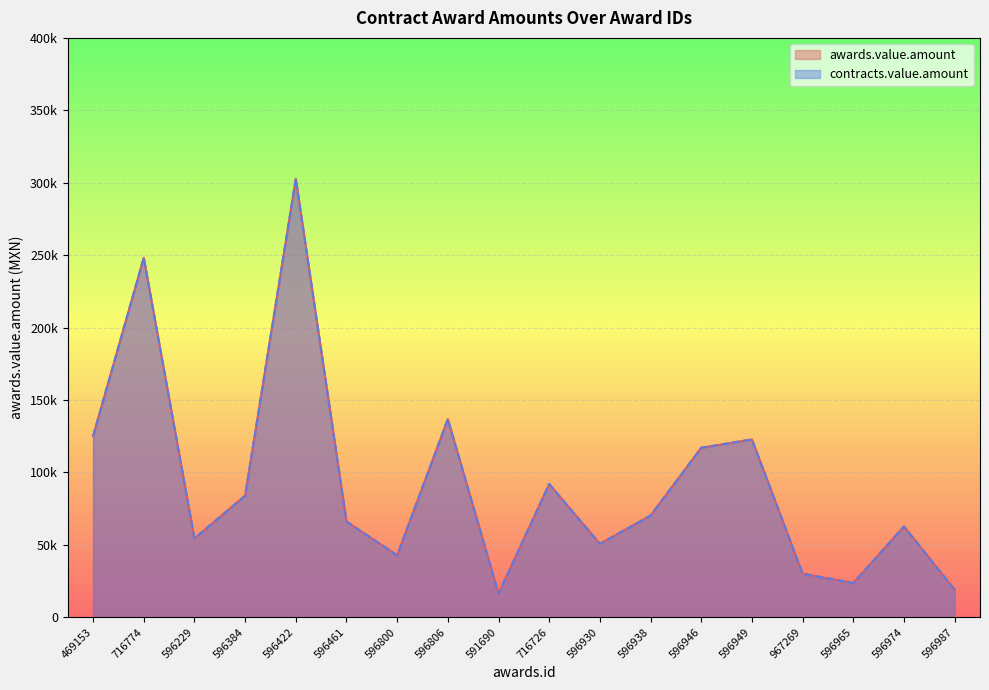

How many lines are shown in the chart?

2